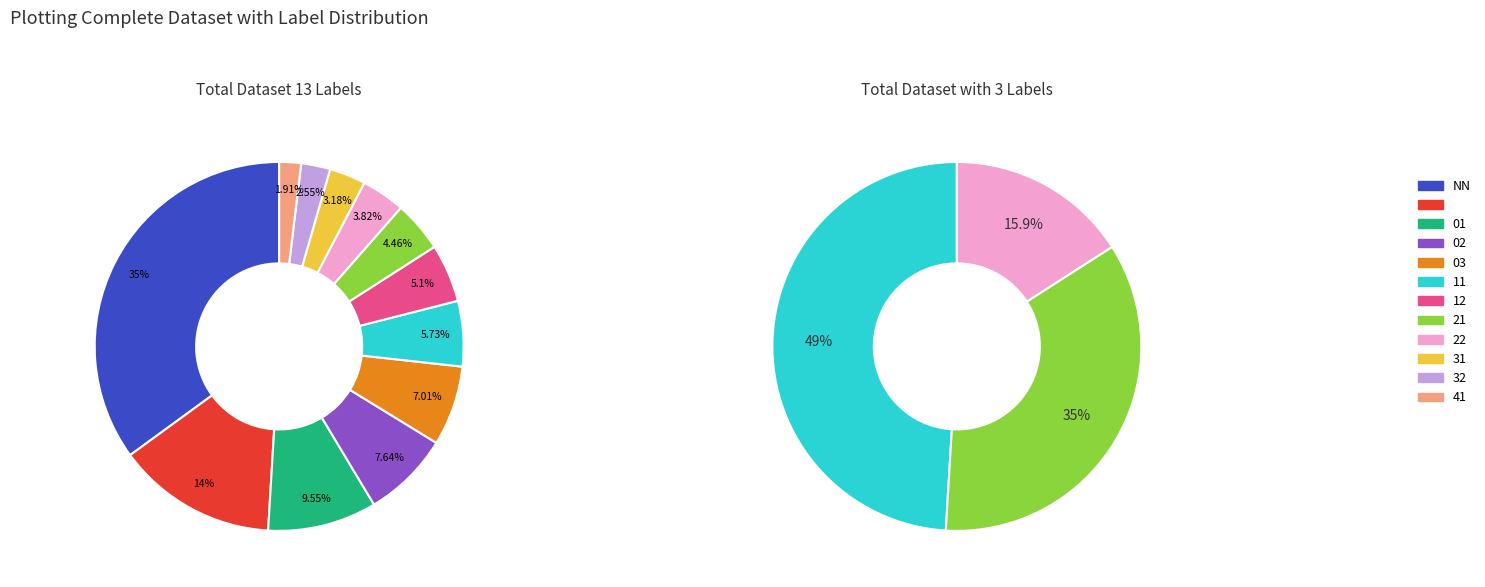

What is the total percentage of 00 and NN?

35.0%